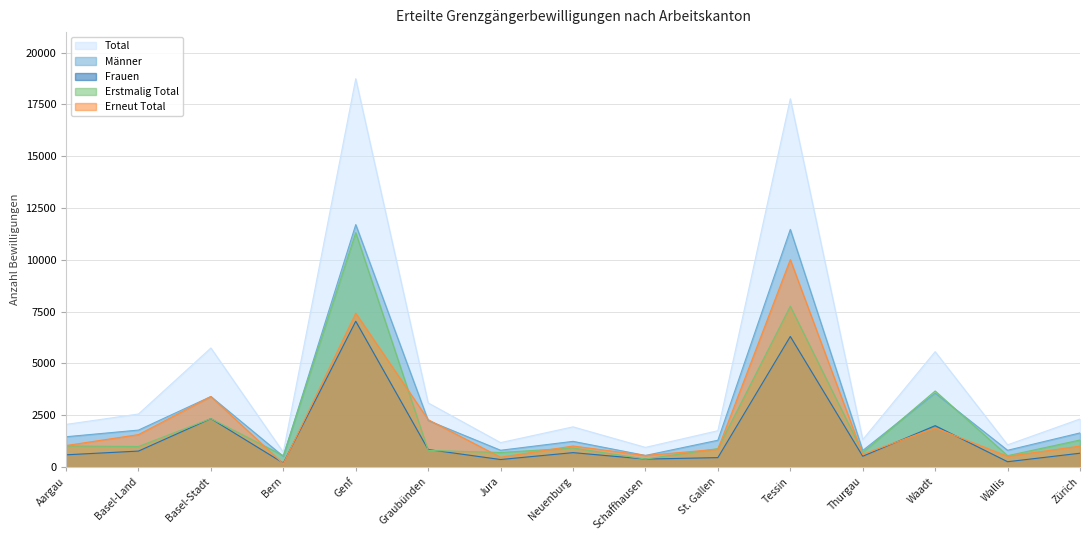

Rank the series by their maximum value, from lowest to highest.

Frauen, Erneut Total, Erstmalig Total, Männer, Total